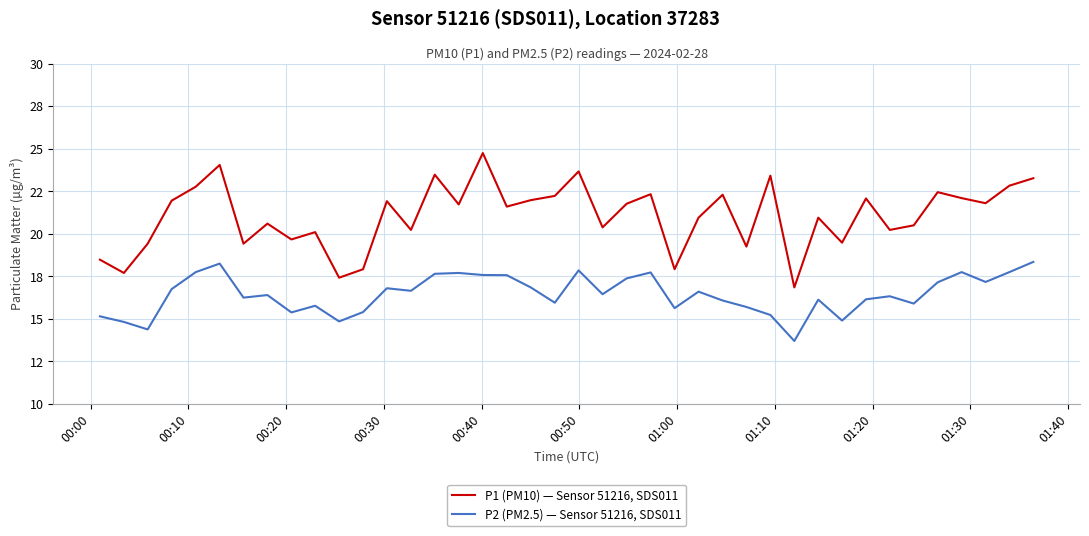

True or false: P1 (PM10) — Sensor 51216, SDS011 has more than 2 points higher than both neighbors.

True